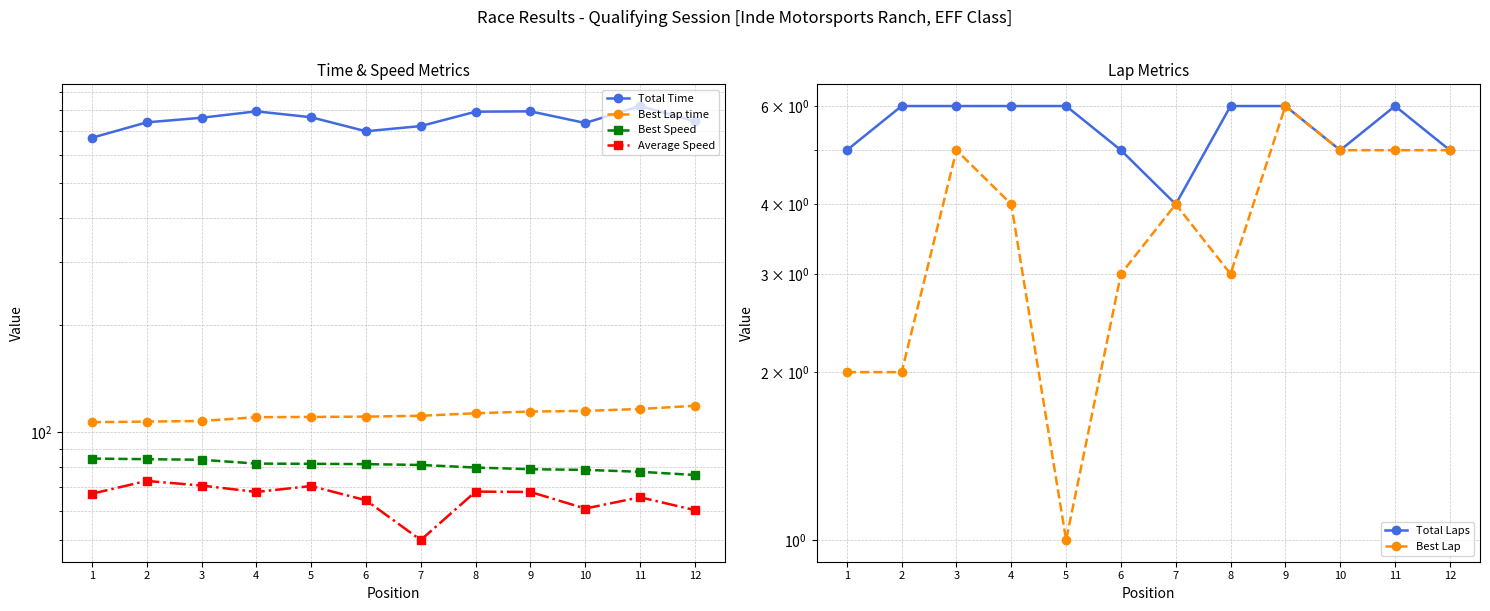

How many lines are shown in the chart?

6